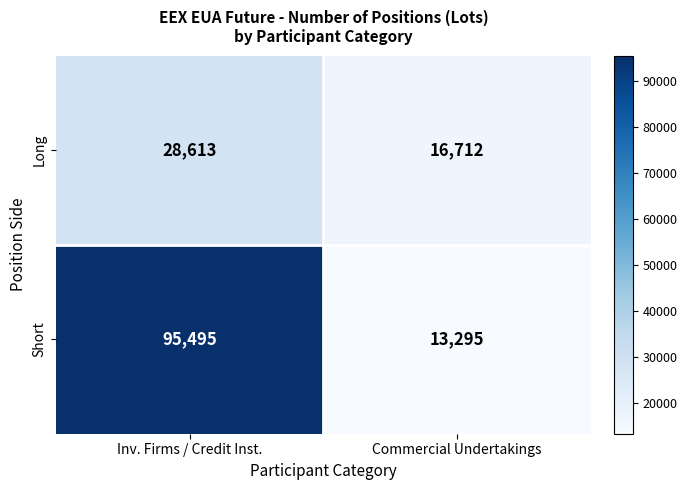

Reading left to right, transcribe all the data shown in this chart.

Long: Inv. Firms / Credit Inst.=28613	Commercial Undertakings=16712
Short: Inv. Firms / Credit Inst.=95495	Commercial Undertakings=13295